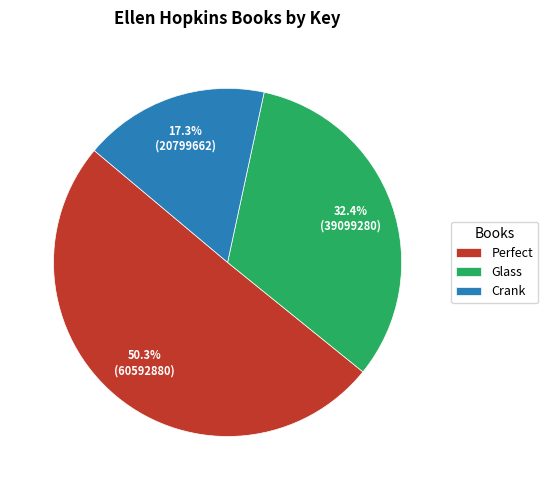

Rank the categories by value from highest to lowest.

Perfect, Glass, Crank